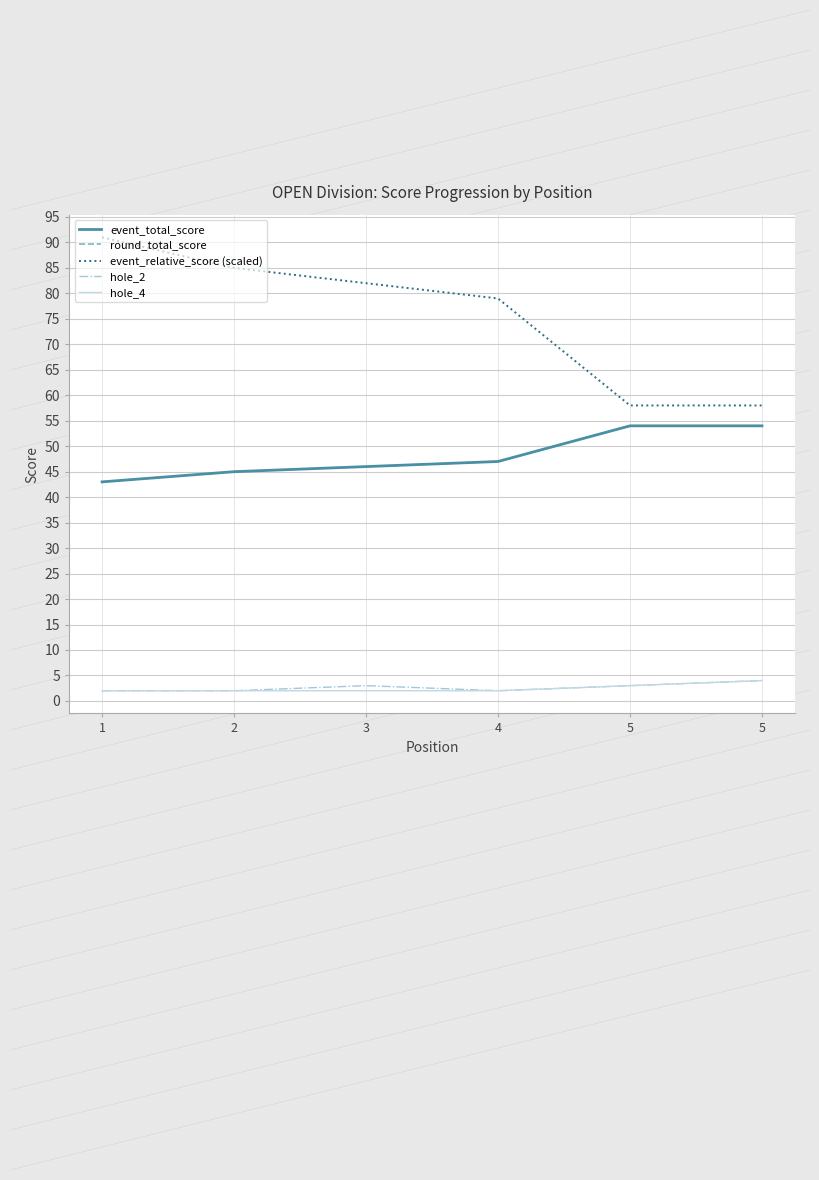

The value of hole_2 at 3 is 1. True or false?

False